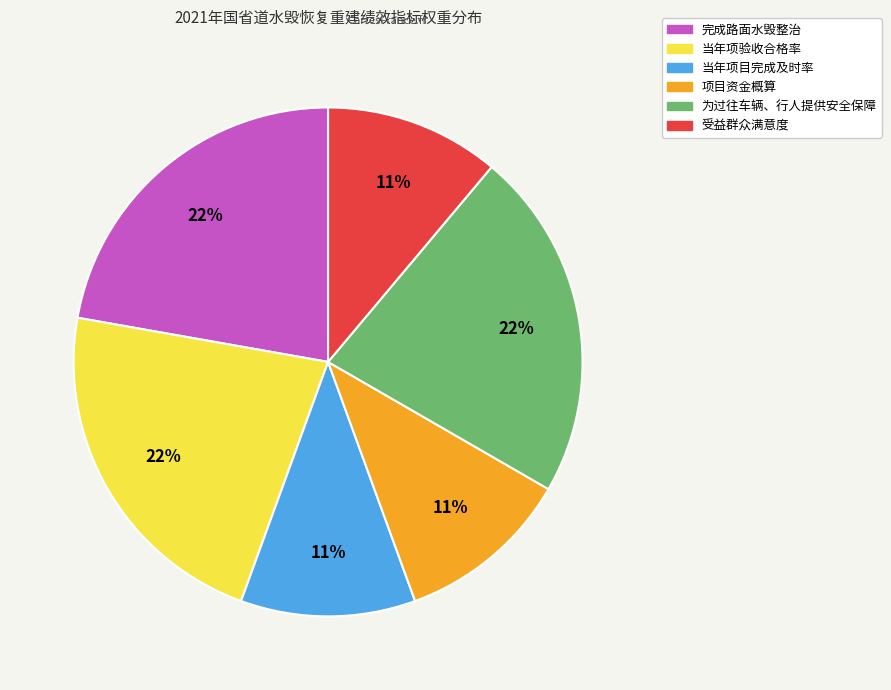

What percentage is the 当年项验收合格率 slice, to the nearest percent?

22%